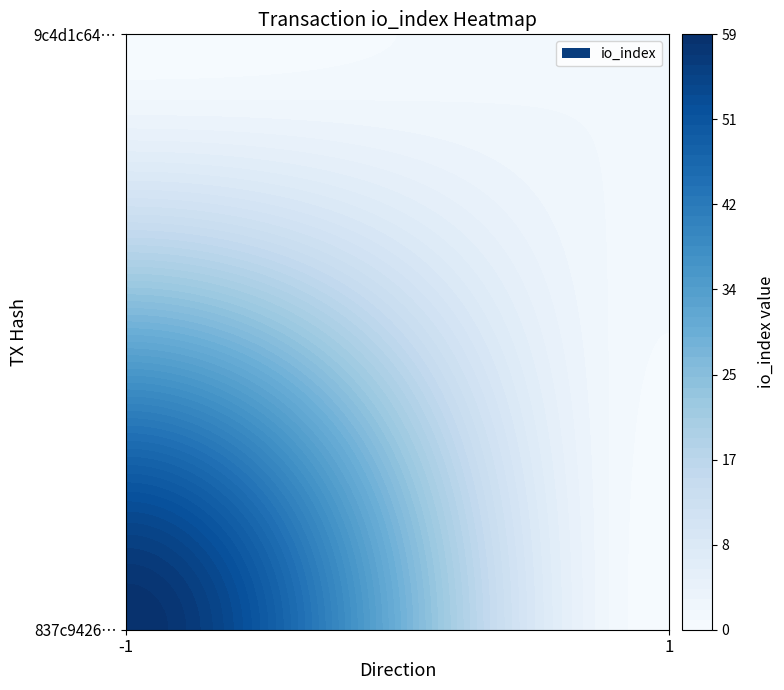

What is the average value of the 9c4d1c644c3226030df719d776b1cea9d9bd4c0 series?

2